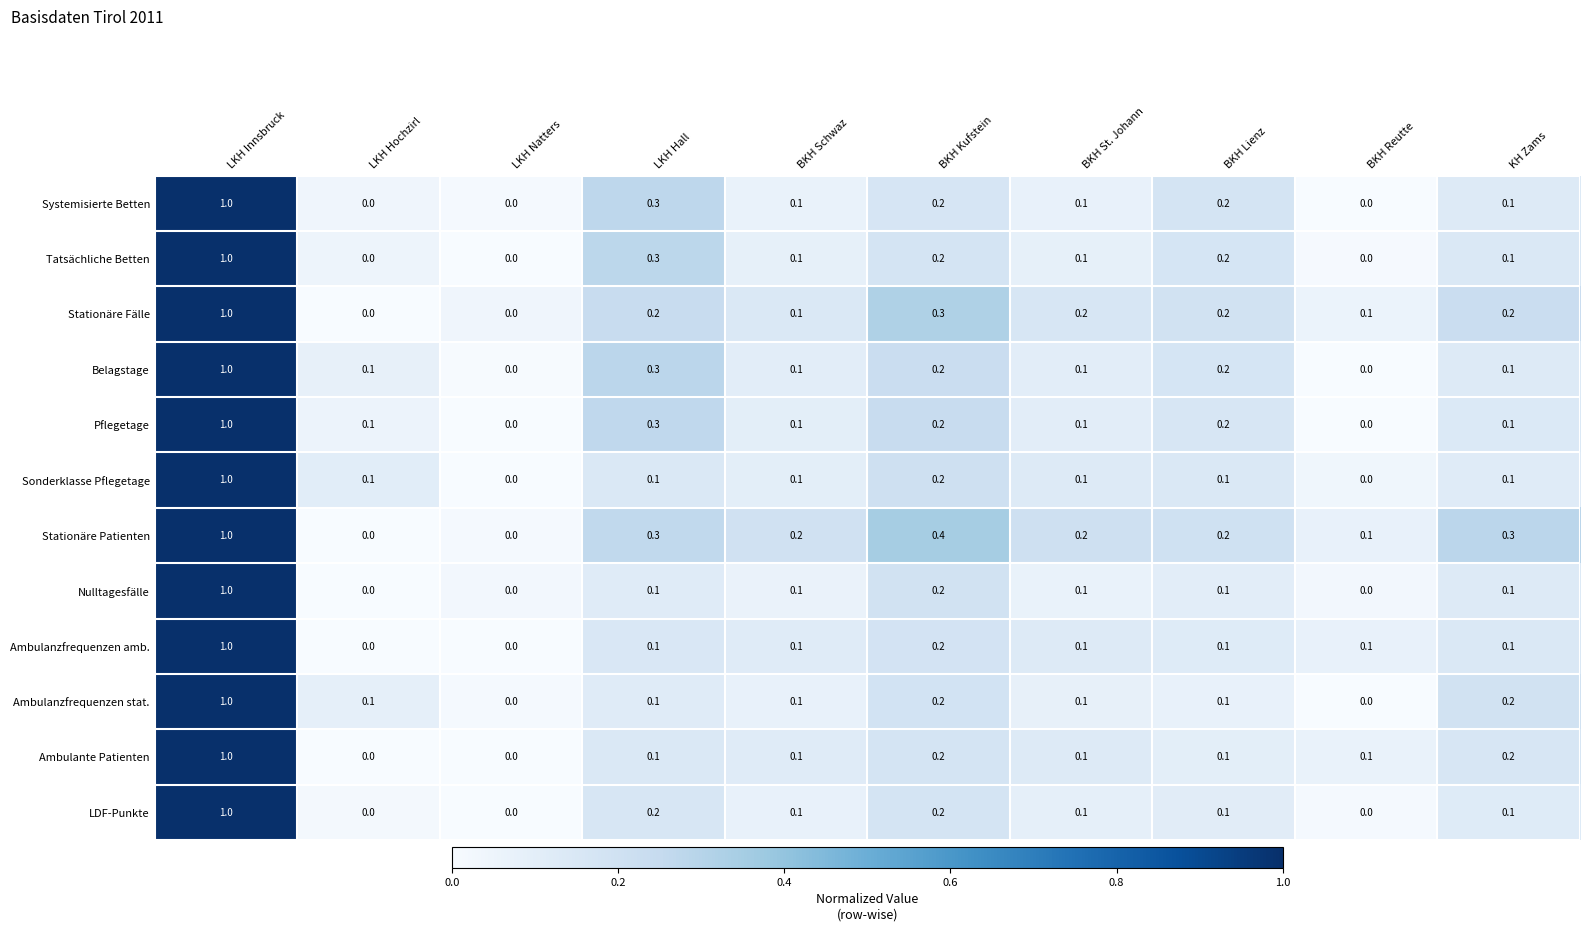

What is the sum of all Ambulanzfrequenzen amb. values?

1.8